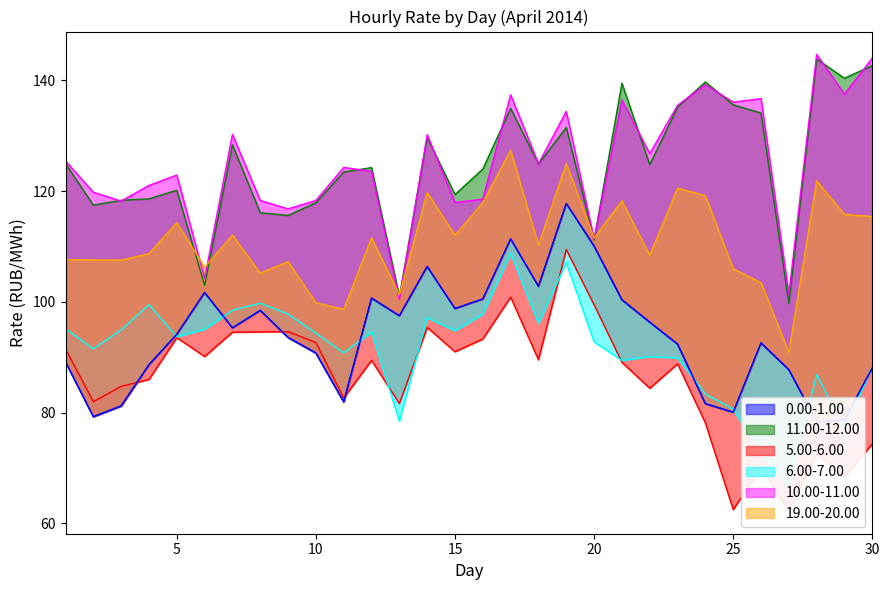

The value of 19.00-20.00 at 10 is 170.0. True or false?

False